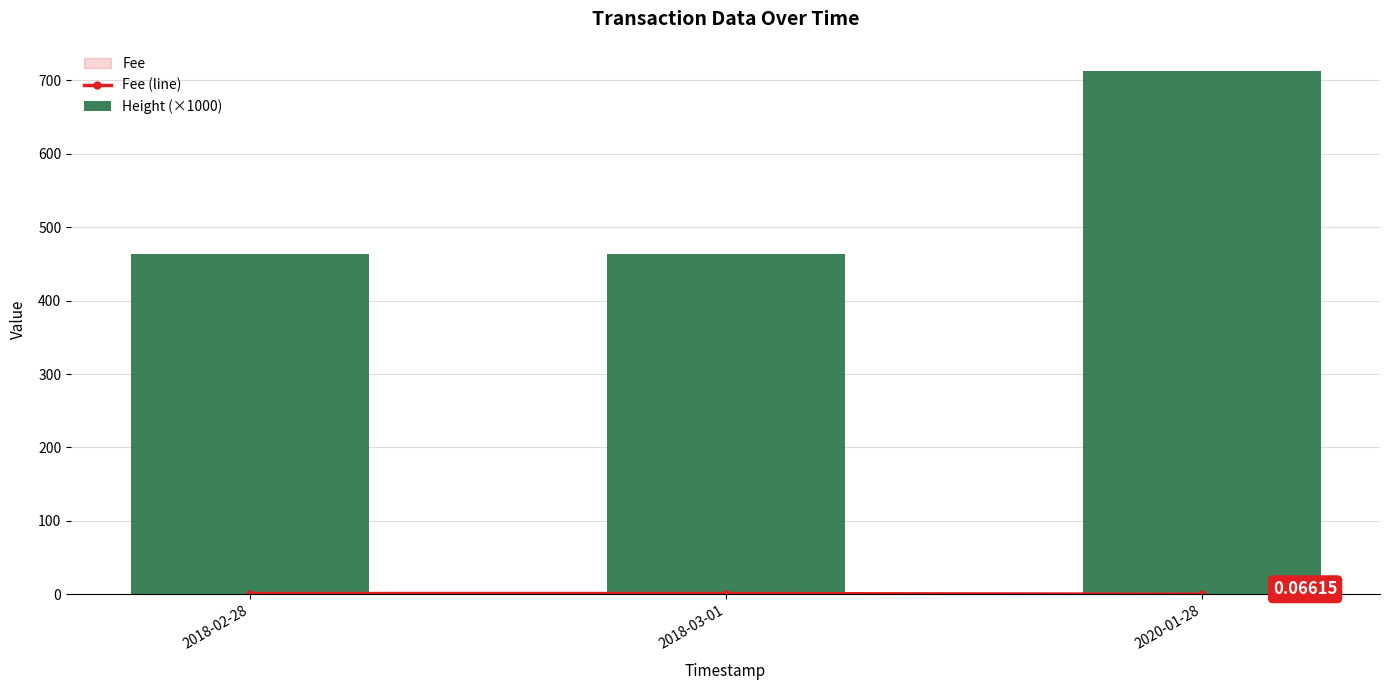

What is the total value across all series at 2020-01-28?

713.4